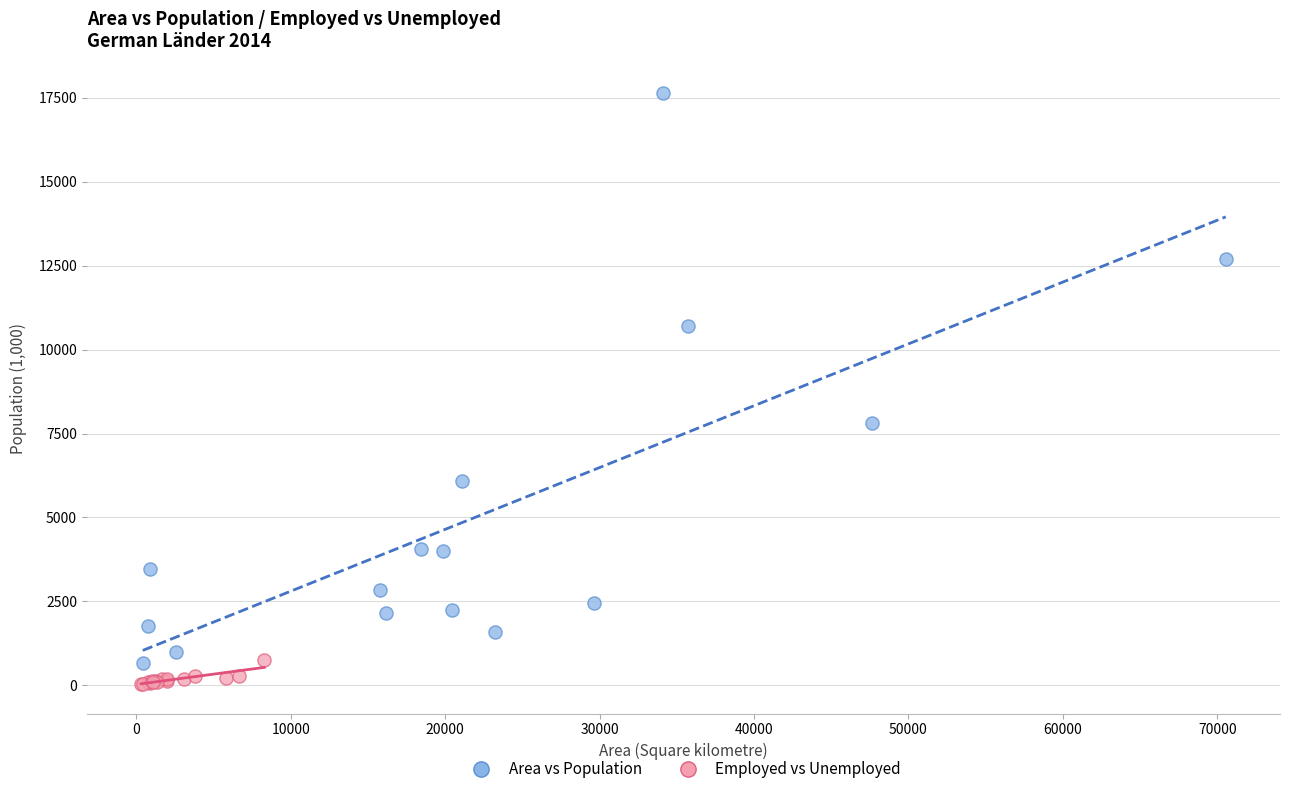

Which series has the largest Y range (max minus min)?

Area vs Population